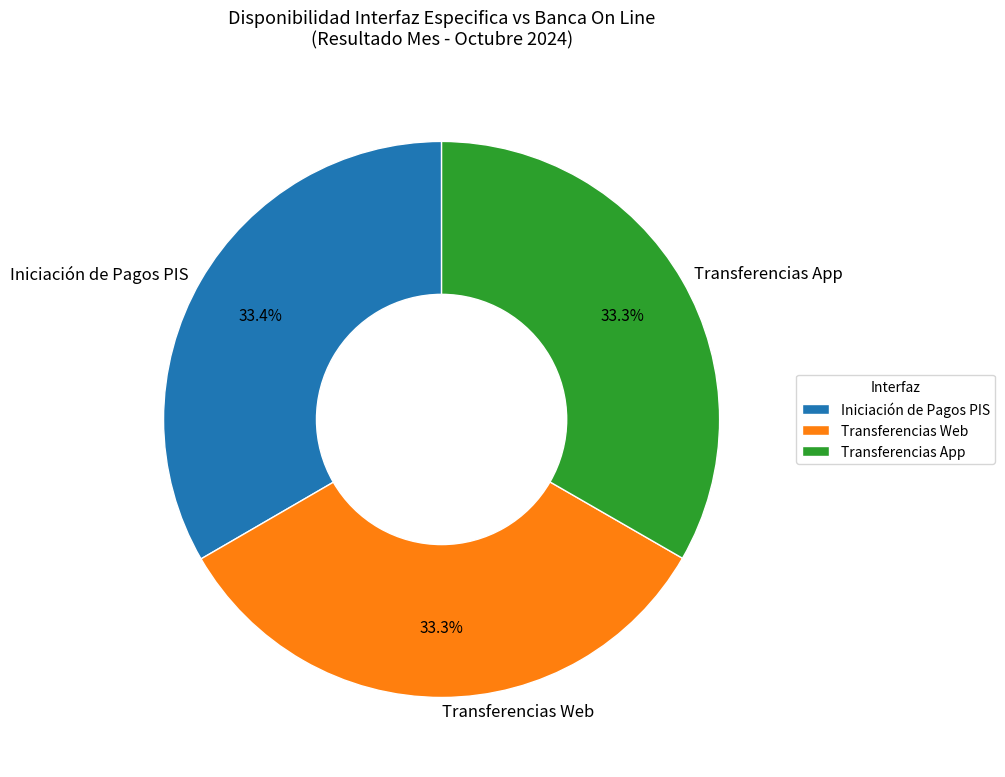

Is it true that Iniciación de Pagos PIS is 42% of the pie?

False